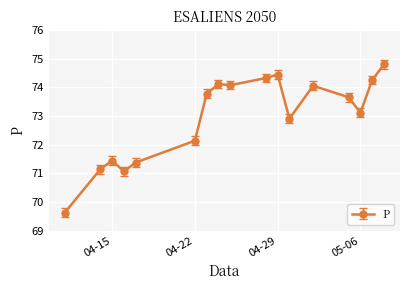

How many lines are shown in the chart?

1